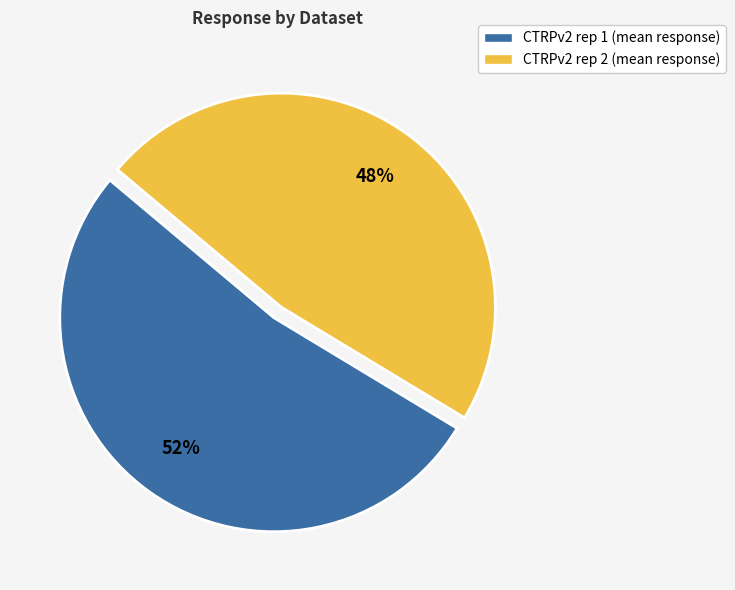

To the nearest percent, what percentage of the pie is CTRPv2 rep 1 (mean response)?

52%